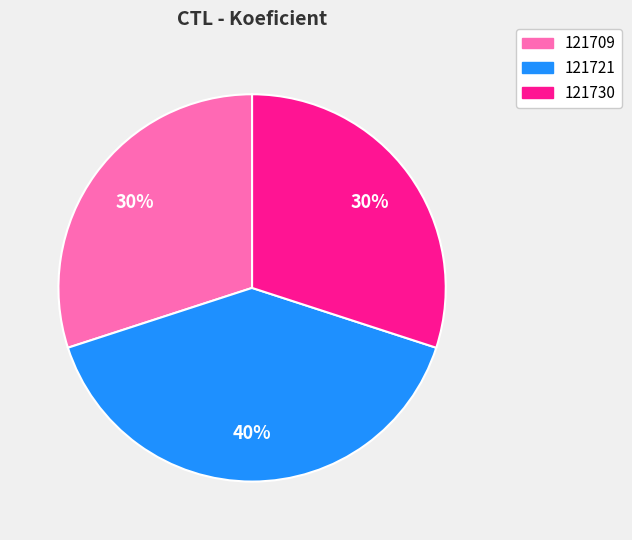

Is it true that 121730 is 30% of the pie?

True